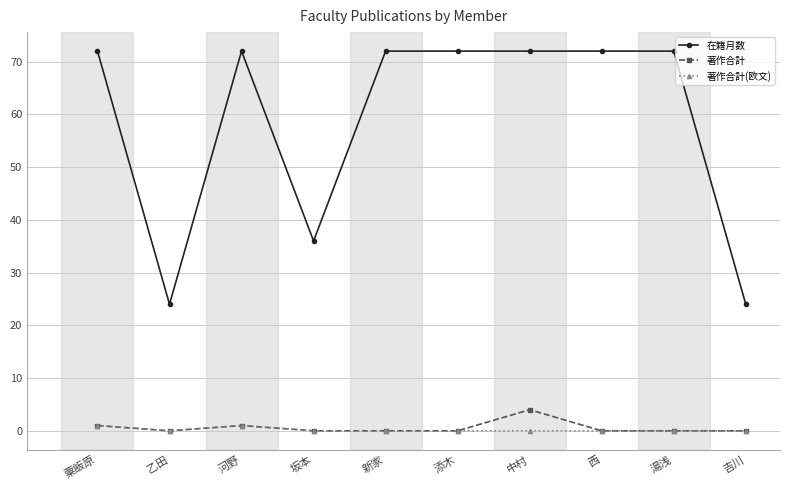

Does the chart have visible grid lines?

Yes